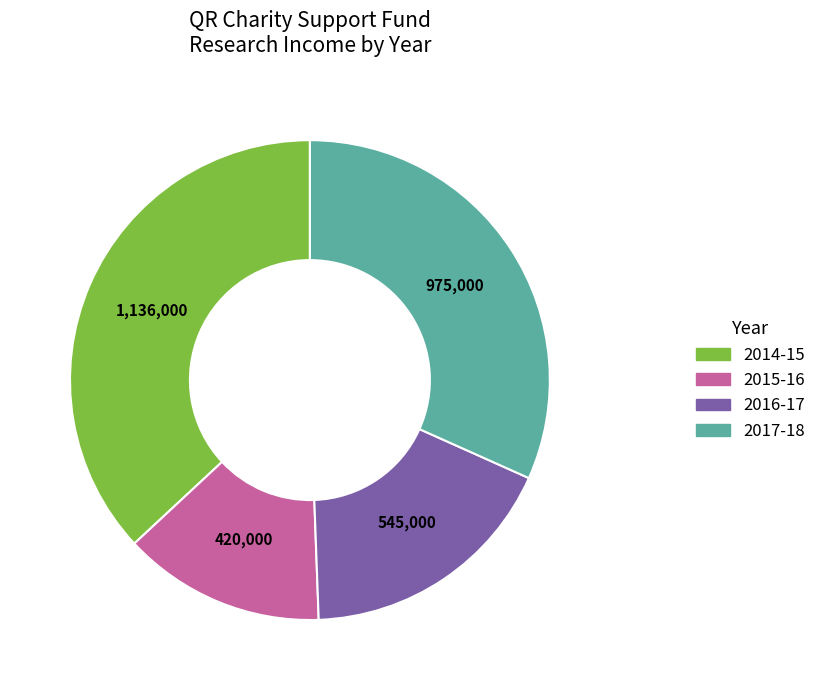

Combined, do 2017-18 and 2015-16 account for over 50%?

No